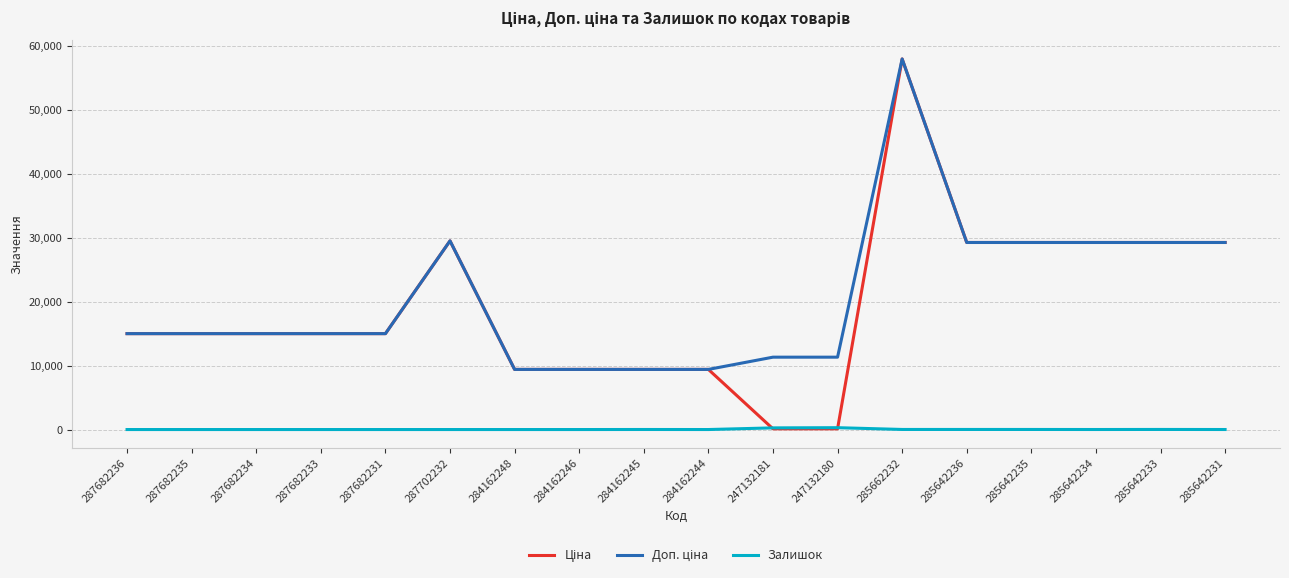

Does the chart display data point markers on the line(s)?

No